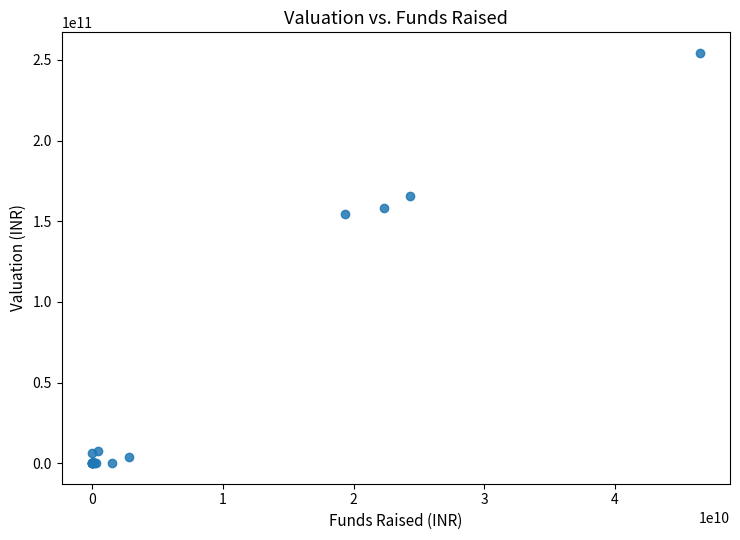

What Y value in the scatter plot is closest to 127200000000?

154556000000